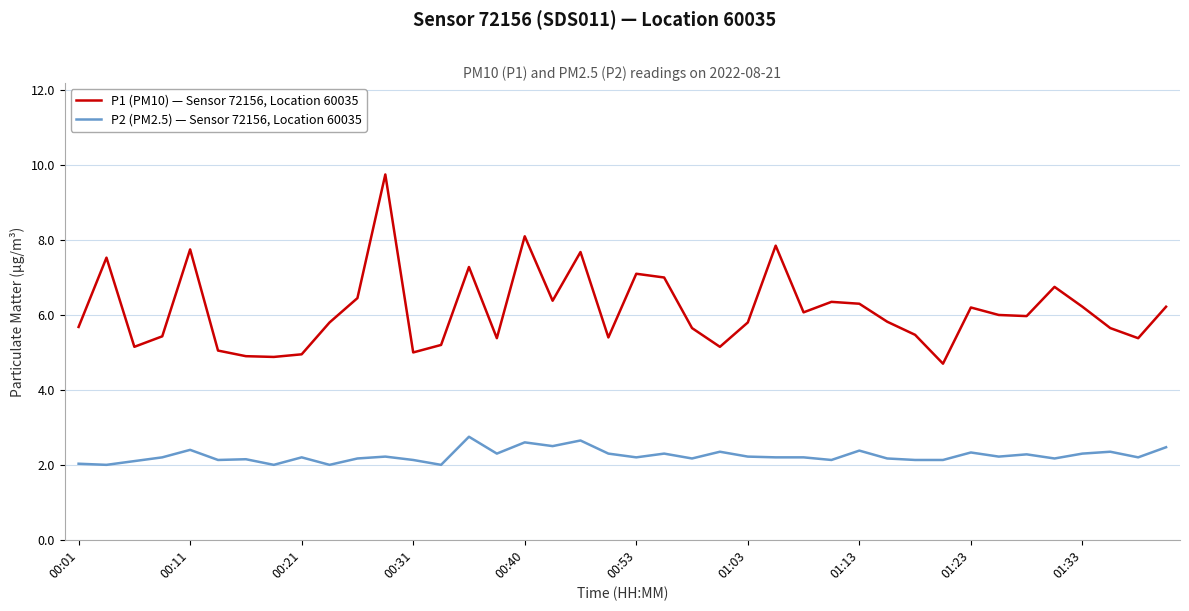

Rank the series by their average value, from lowest to highest.

P2 (PM2.5) — Sensor 72156, Location 60035, P1 (PM10) — Sensor 72156, Location 60035